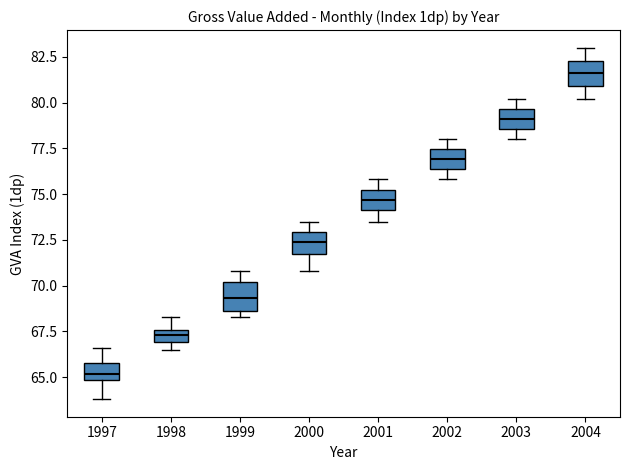

Where does the lower whisker of the box at x = 2001 end on the y-axis? The values are not printed on the chart, so give them approximately, as read against the axis.

73.5